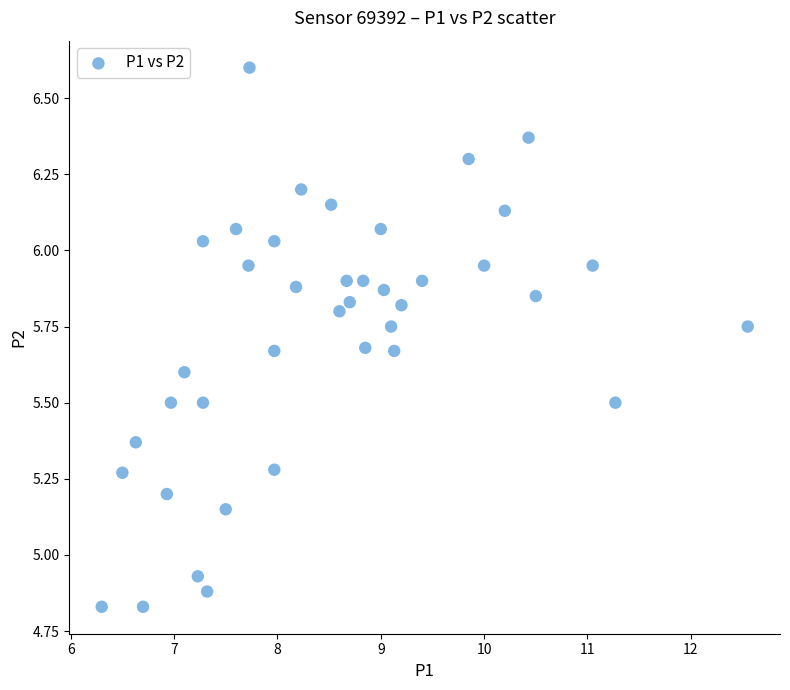

What is the range of X values (max minus min)?

6.3